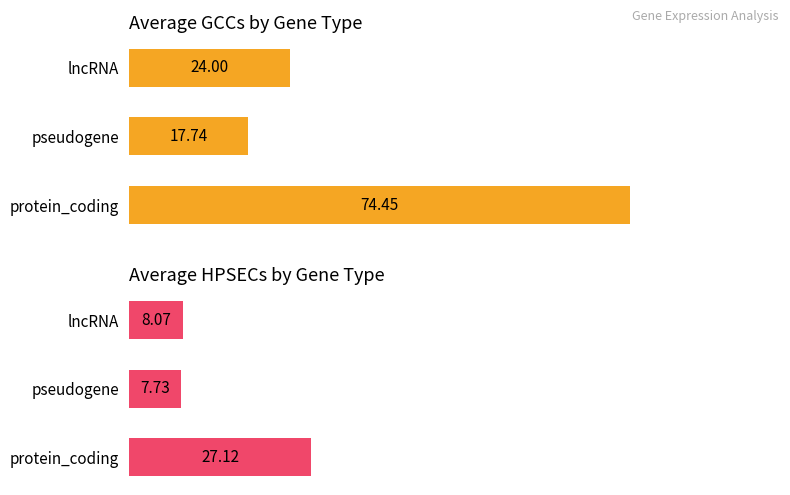

What are all the series names shown in the legend?

Average GCCs, Average HPSECs